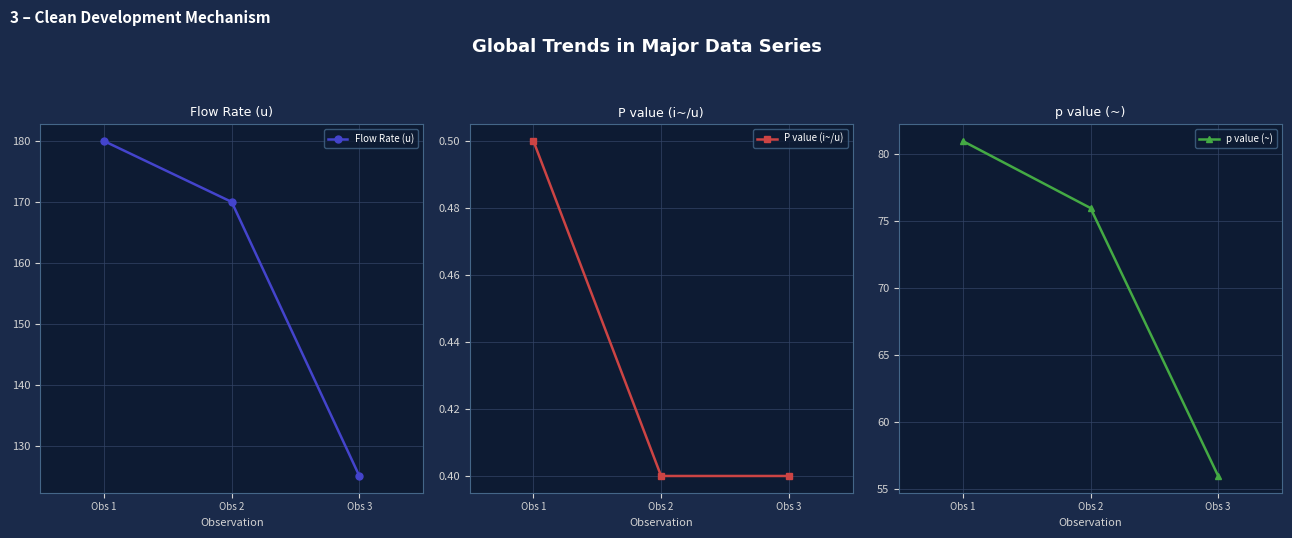

At which category is the sum across all series the highest?

Obs 1